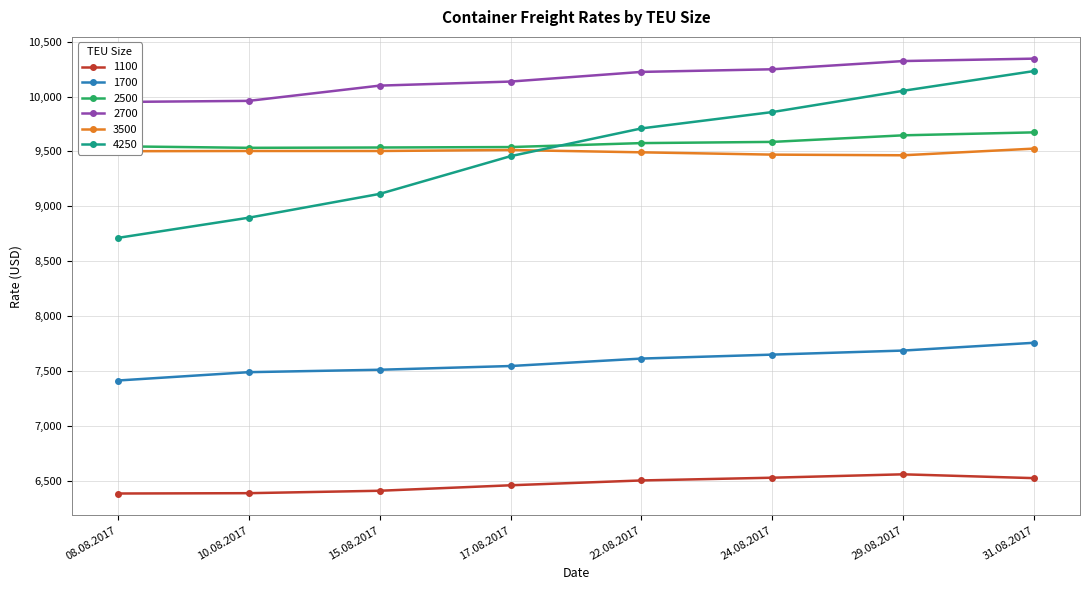

Reading right to left, transcribe all the data shown in this chart.

1100: 31.08.2017=6522	29.08.2017=6557	24.08.2017=6526	22.08.2017=6501	17.08.2017=6457	15.08.2017=6407	10.08.2017=6385	08.08.2017=6382
1700: 31.08.2017=7756	29.08.2017=7685	24.08.2017=7648	22.08.2017=7612	17.08.2017=7544	15.08.2017=7510	10.08.2017=7488	08.08.2017=7412
2500: 31.08.2017=9674	29.08.2017=9647	24.08.2017=9587	22.08.2017=9576	17.08.2017=9540	15.08.2017=9536	10.08.2017=9533	08.08.2017=9547
2700: 31.08.2017=10346	29.08.2017=10324	24.08.2017=10249	22.08.2017=10225	17.08.2017=10137	15.08.2017=10100	10.08.2017=9961	08.08.2017=9951
3500: 31.08.2017=9526	29.08.2017=9465	24.08.2017=9471	22.08.2017=9492	17.08.2017=9513	15.08.2017=9504	10.08.2017=9504	08.08.2017=9502
4250: 31.08.2017=10233	29.08.2017=10053	24.08.2017=9859	22.08.2017=9710	17.08.2017=9457	15.08.2017=9113	10.08.2017=8896	08.08.2017=8712